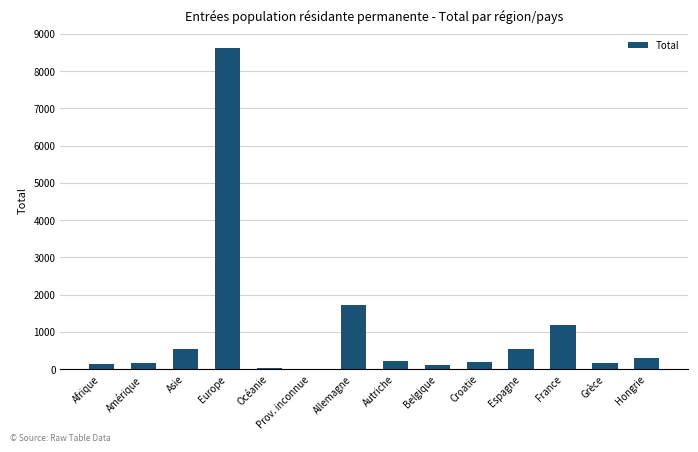

Where does the data first go above 216?

Asie